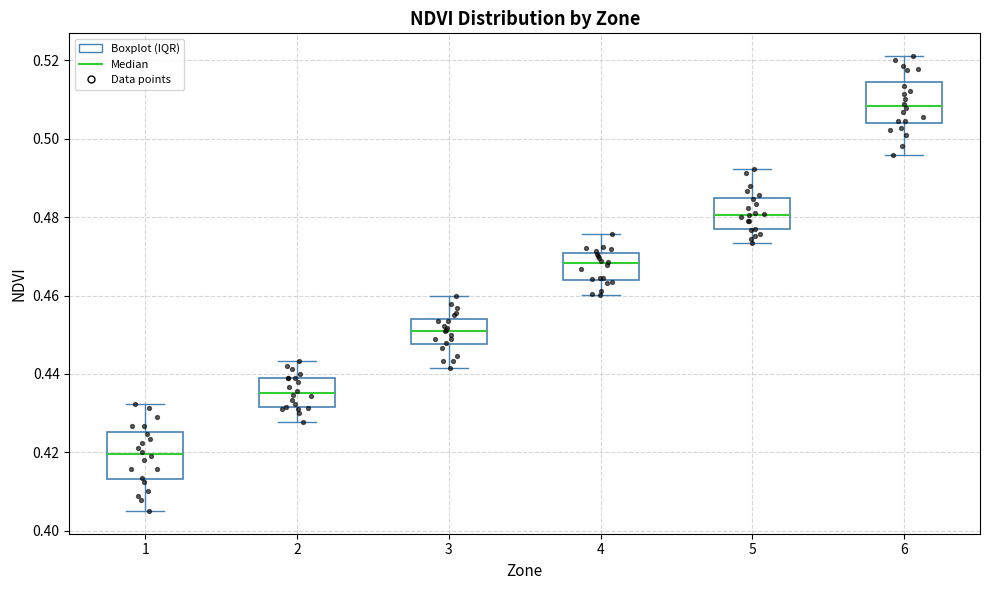

Where does the upper whisker of the box at x = 6 end on the y-axis? The values are not printed on the chart, so give them approximately, as read against the axis.

0.522